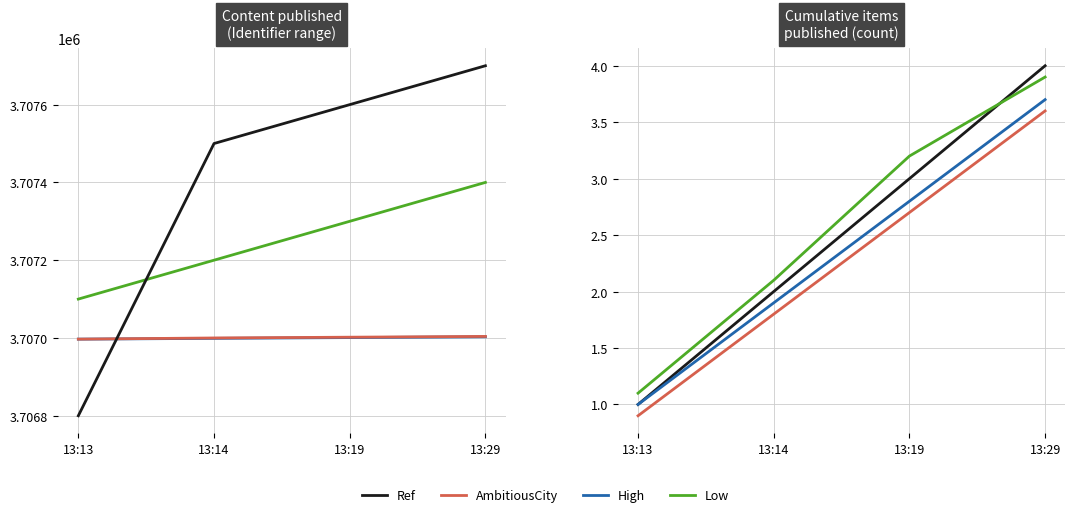

What value does the Ref series have at 13:13?

1.0